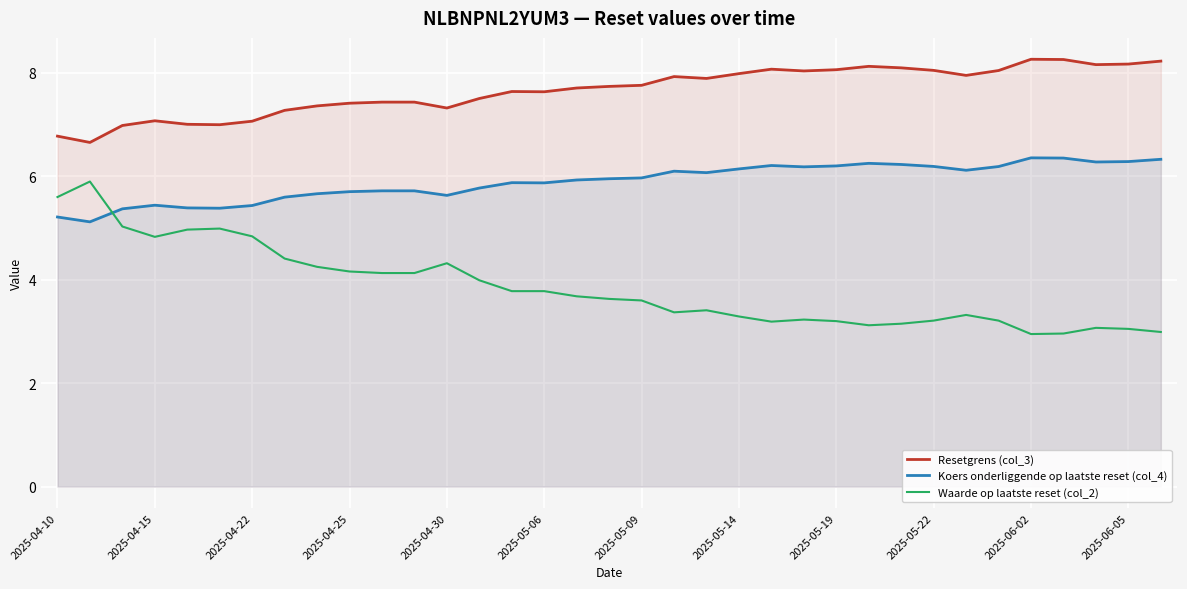

How many lines are shown in the chart?

3